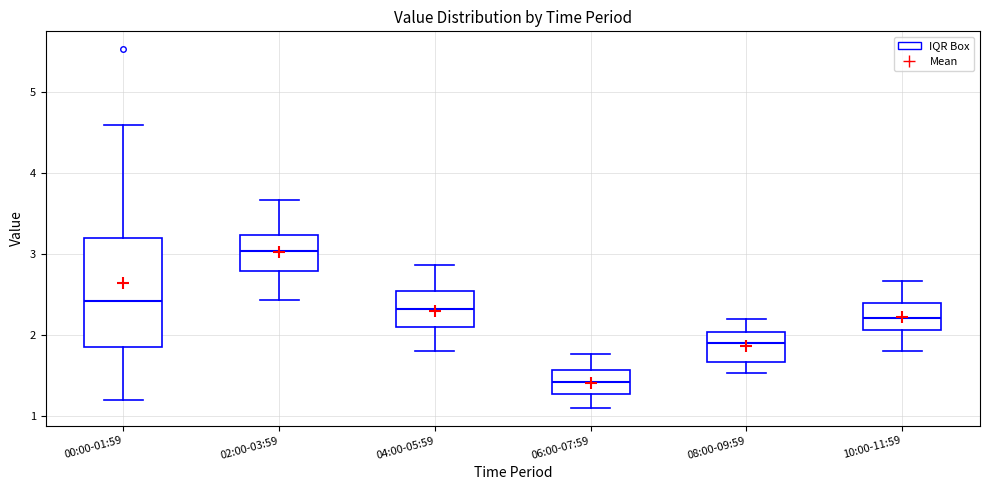

Reading left to right, read every box against the y-axis: the position of its median line, the range the box covers, and the ends of its whiskers. The values are not printed on the chart, so give them approximately, as read against the axis.

00:00-01:59: median 2.4, box 1.9 to 3.2, whiskers 1.2 to 4.6
02:00-03:59: median 3.0, box 2.8 to 3.2, whiskers 2.4 to 3.7
04:00-05:59: median 2.3, box 2.1 to 2.5, whiskers 1.8 to 2.9
06:00-07:59: median 1.4, box 1.3 to 1.6, whiskers 1.1 to 1.8
08:00-09:59: median 1.9, box 1.7 to 2.0, whiskers 1.5 to 2.2
10:00-11:59: median 2.2, box 2.1 to 2.4, whiskers 1.8 to 2.7